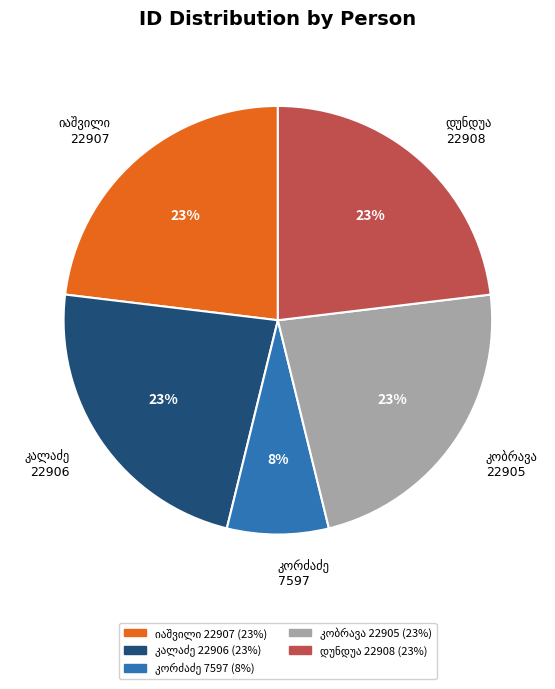

Does any single category account for the majority?

No